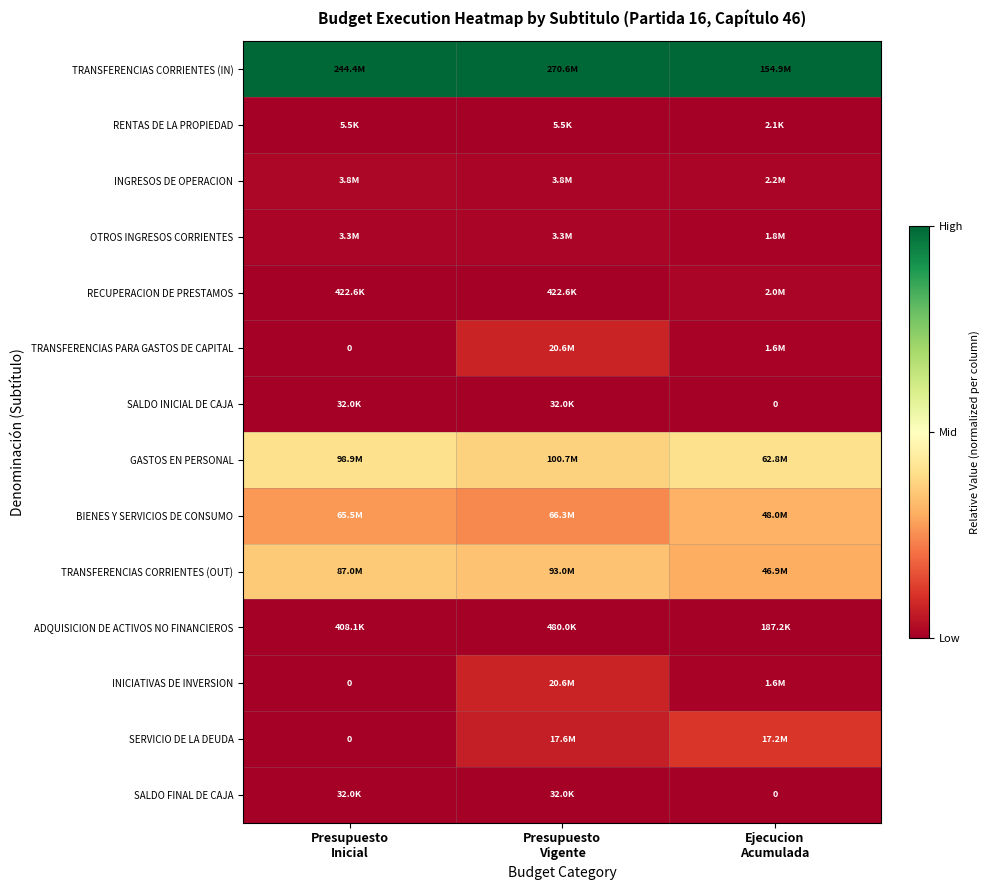

At which category is the sum across all series the highest?

Presupuesto
Vigente